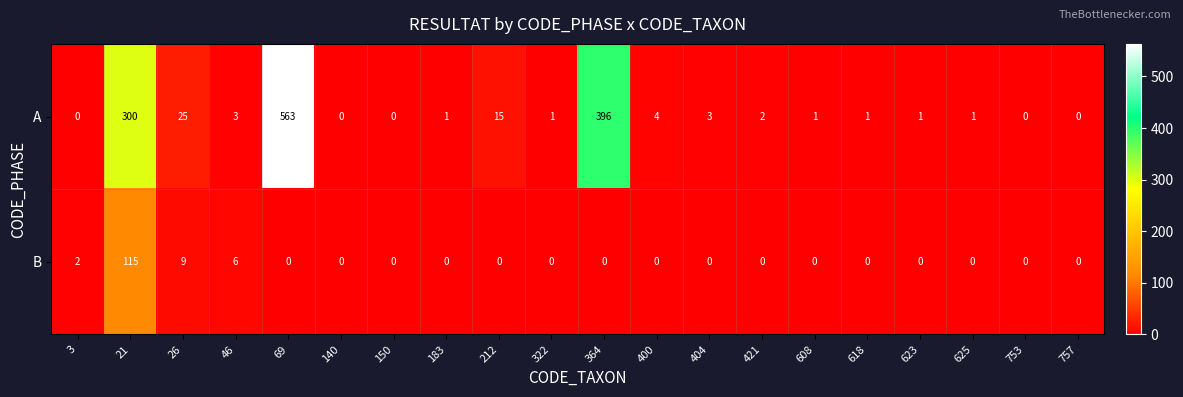

Which category has the highest value in the A series?

69